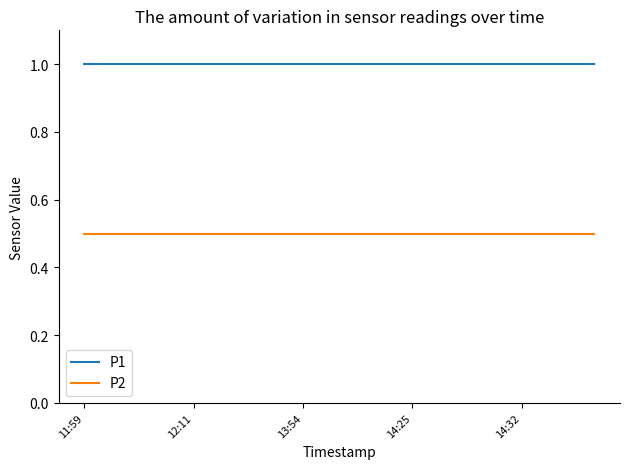

True or false: P2 and P1 intersect in this chart.

False